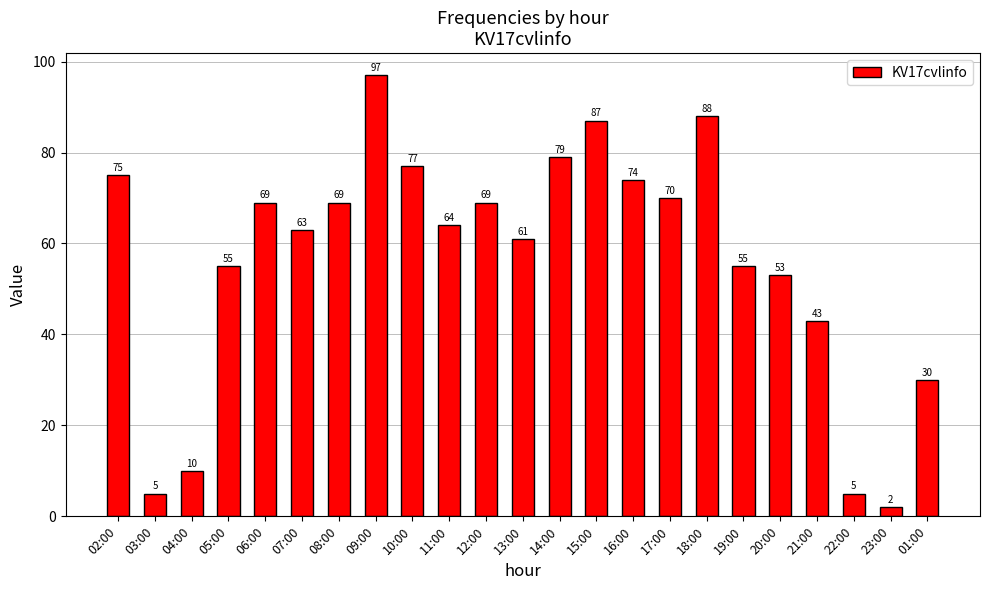

At which label does the data first exceed 64?

02:00